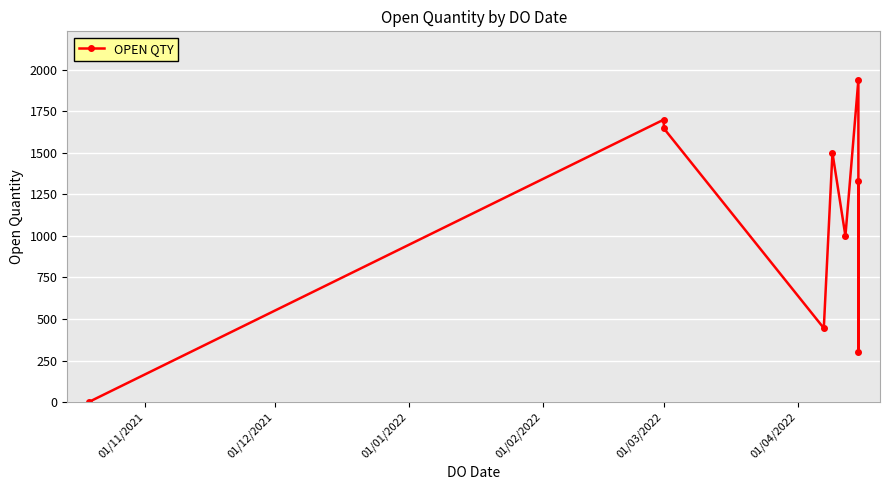

Is it true that the value at 01/11/2021 is 2?

False